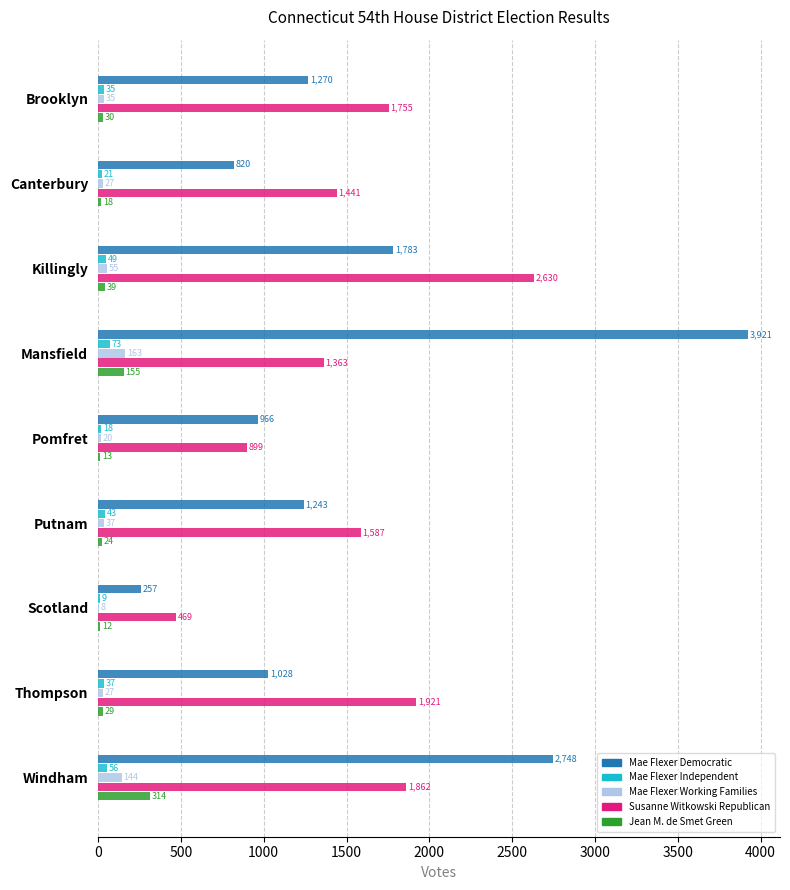

At which label is Mae Flexer Independent closest to 41?

Putnam